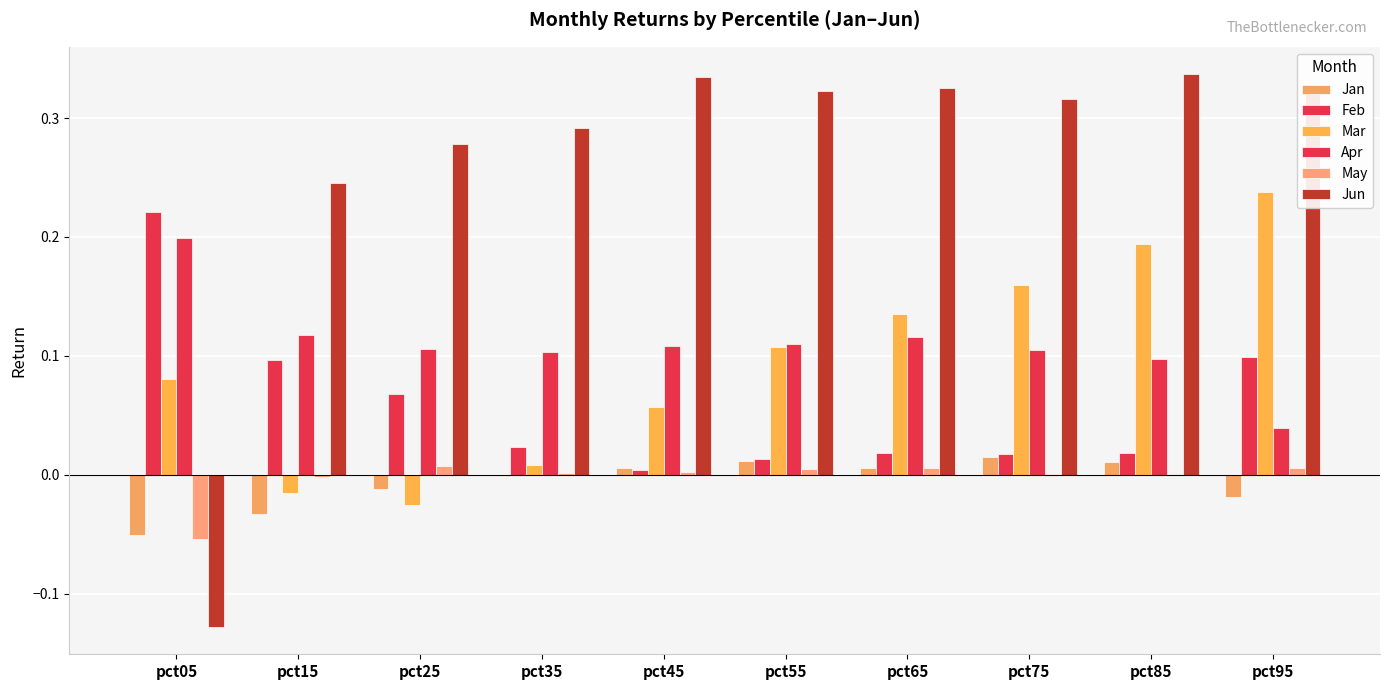

Which category has the lowest value in the Jun series?

pct05